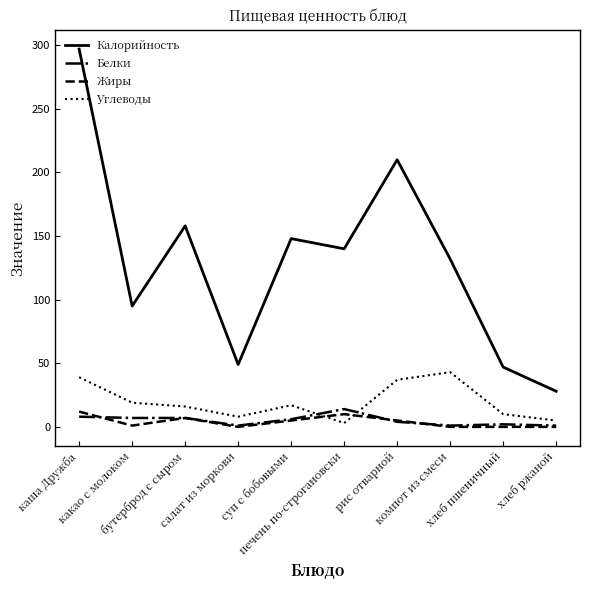

Which series has the largest total across all categories?

Калорийность